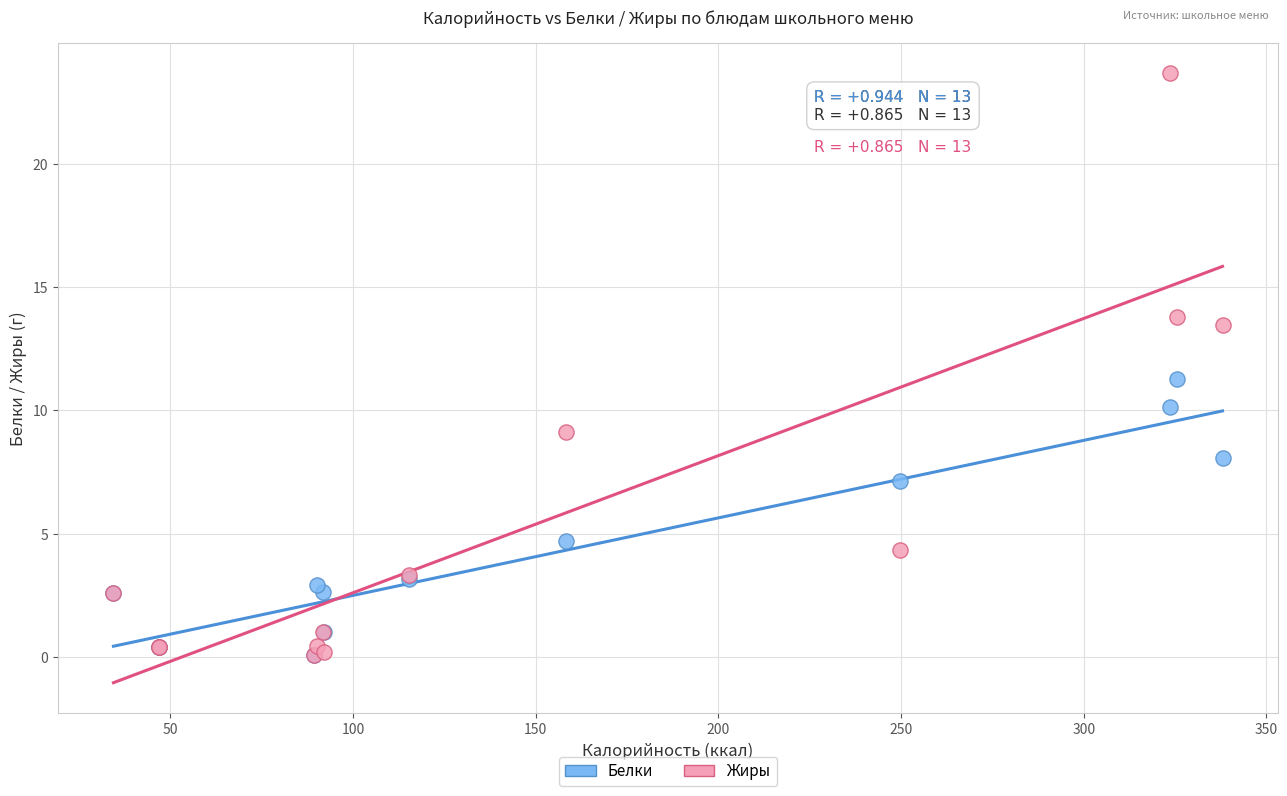

Across all series, what Y value is closest to 11?

11.3